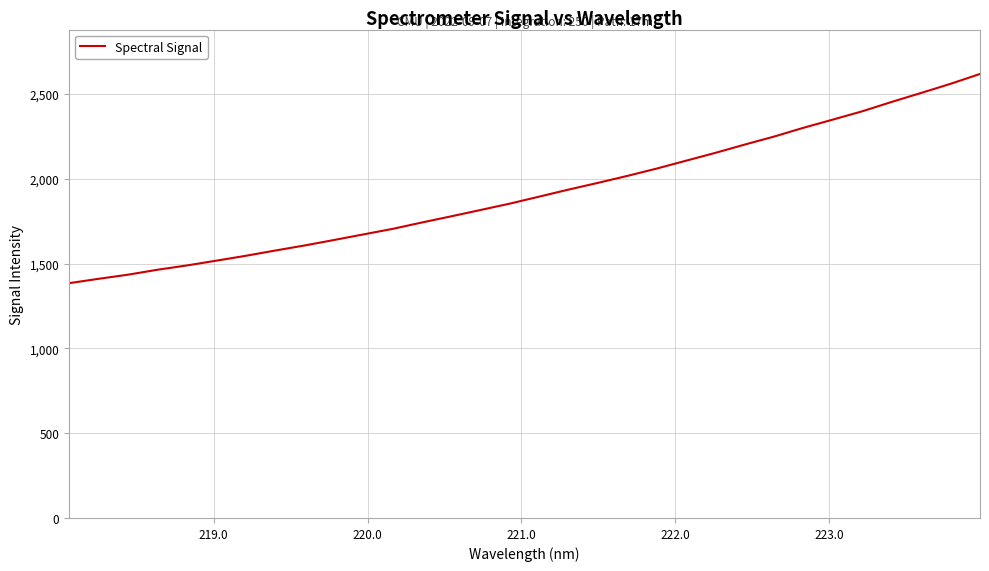

What is the greatest value displayed?

2618.4